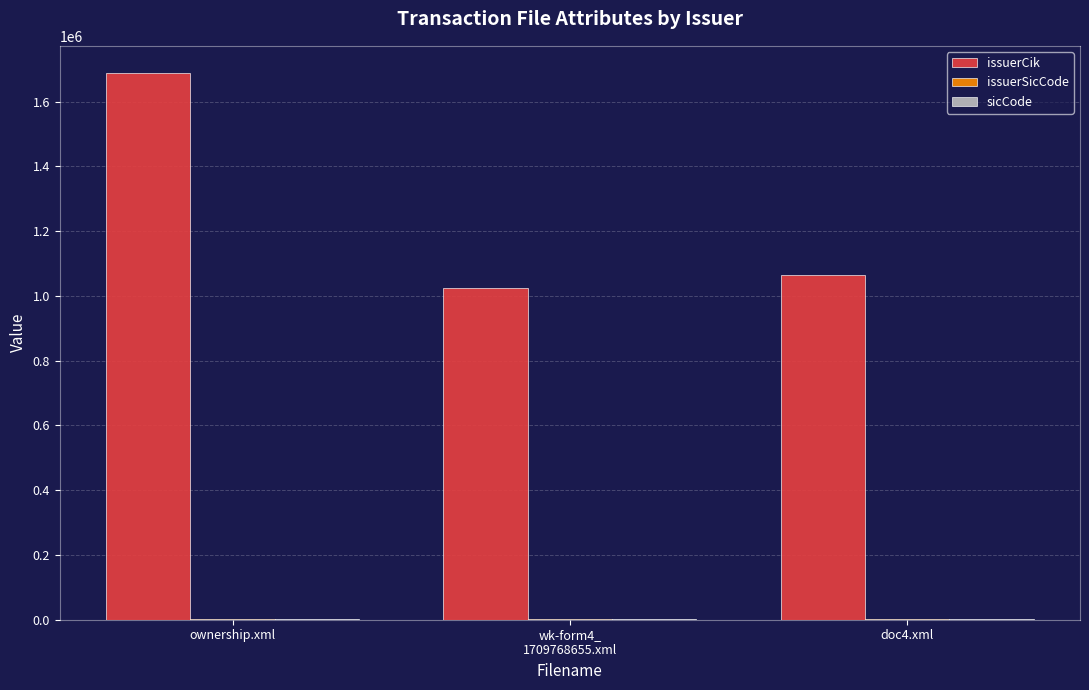

What is the highest value of the issuerCik series?

1687932